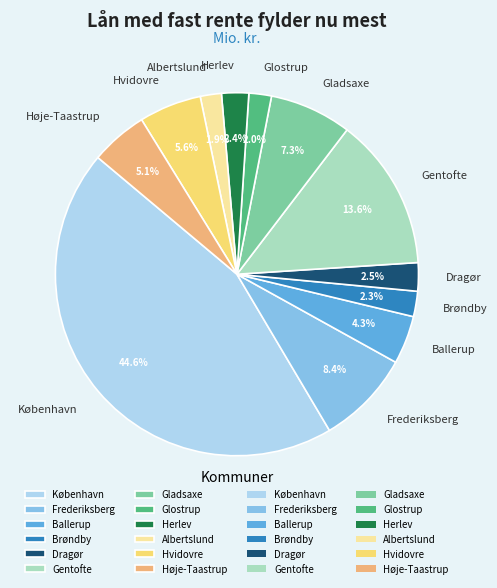

The Hvidovre slice represents 1% of the pie. True or false?

False